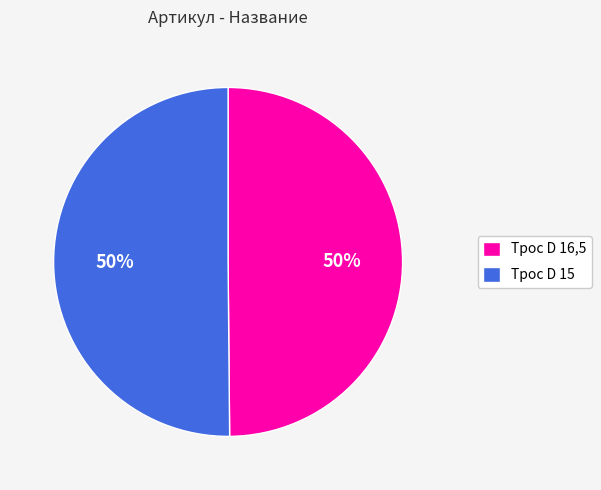

Combined, do Трос D 16,5 and Трос D 15 account for over 50%?

Yes